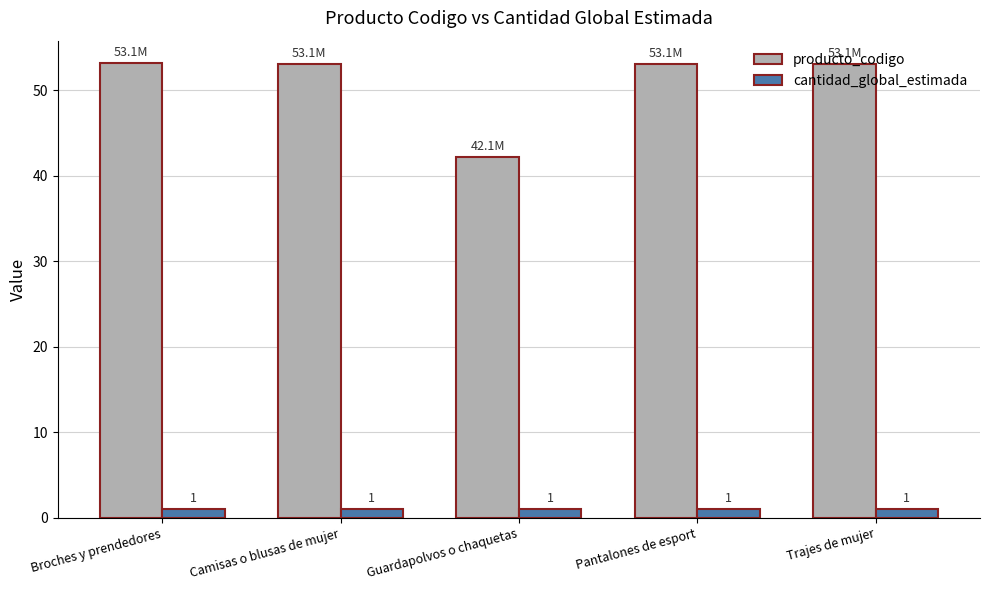

What value does the producto_codigo series have at Broches y prendedores?

53.1